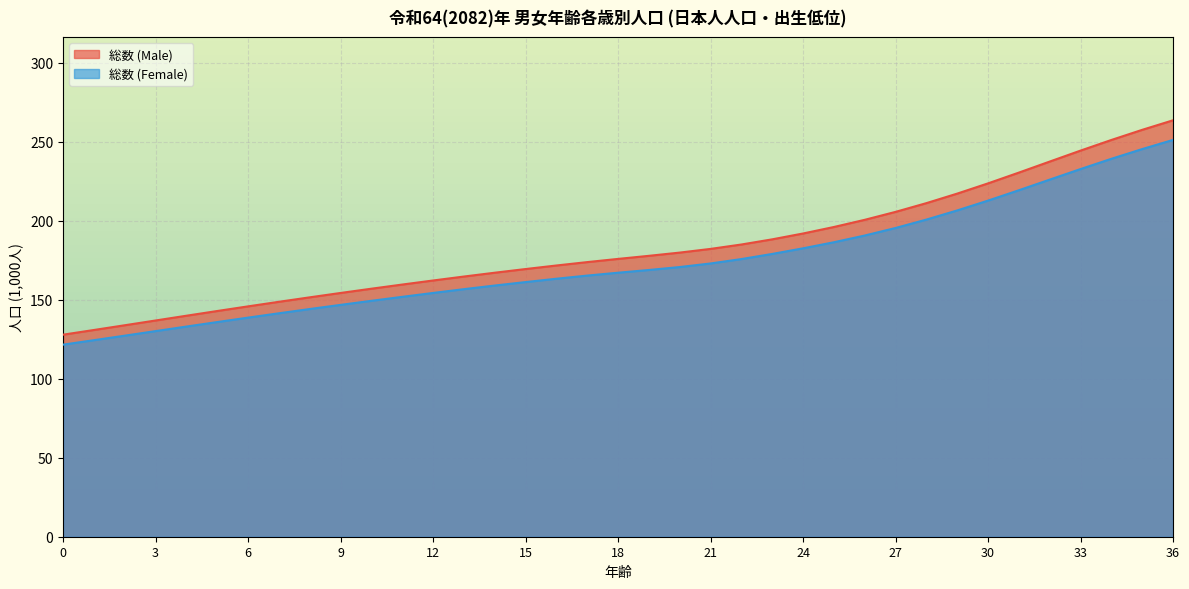

Which series changed the most between 5 and 12?

総数 (Male)